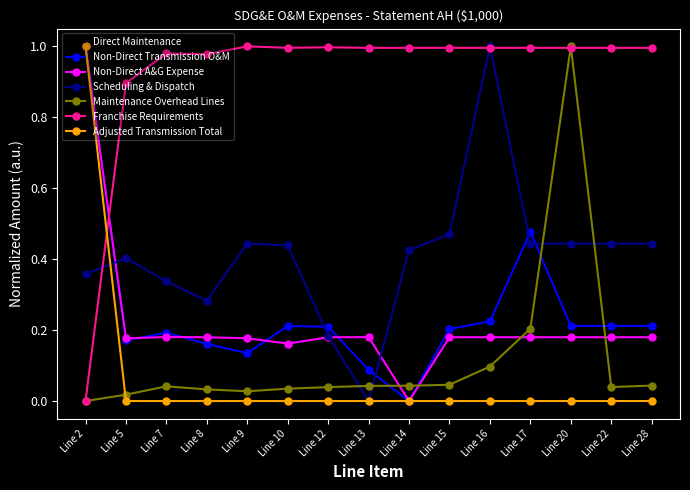

At which label does Non-Direct A&G Expense reach its peak?

Line 2